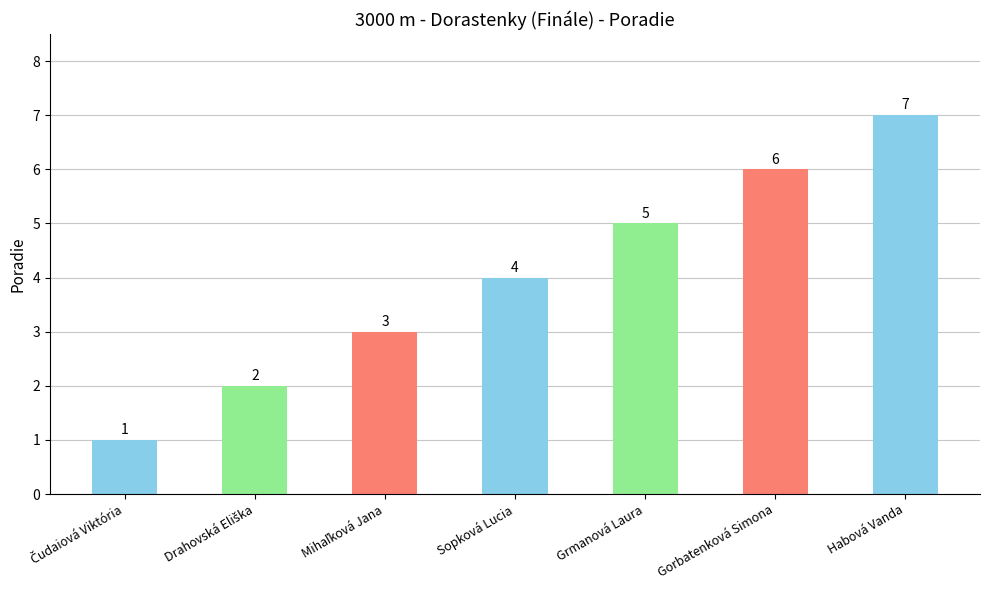

What is the difference between the maximum and second lowest values?

5